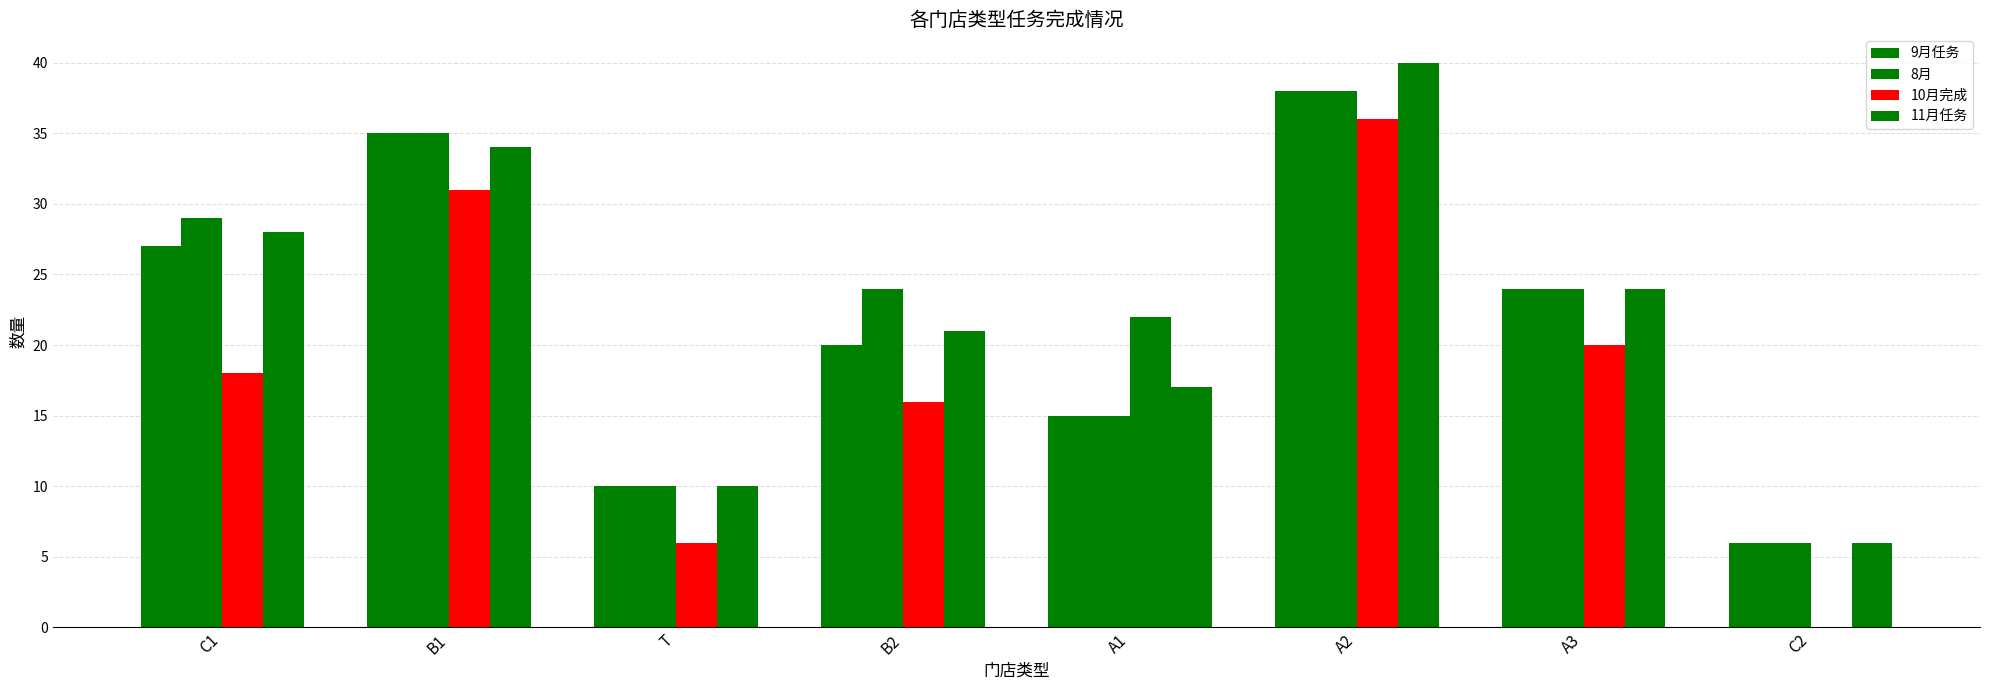

How many groups of bars are there?

8